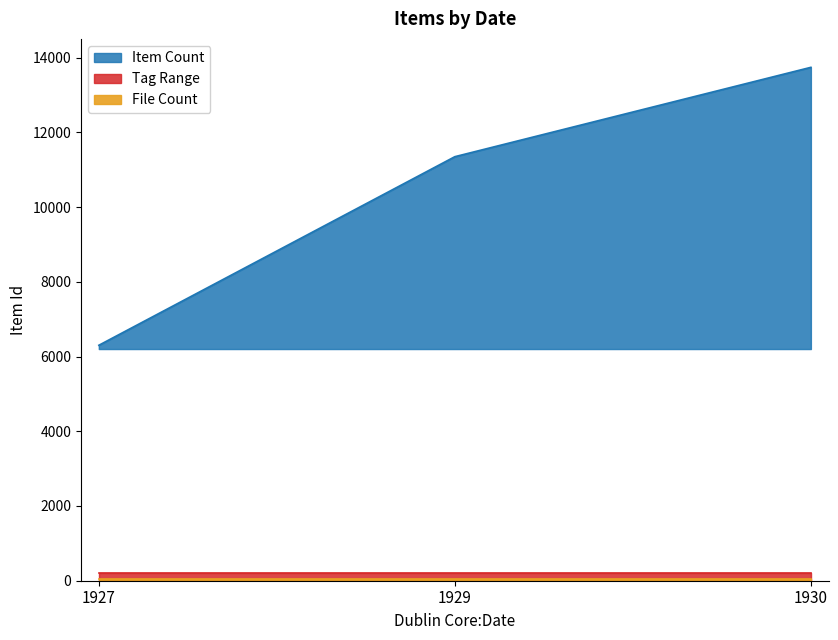

At which category is the sum across all series the highest?

1930